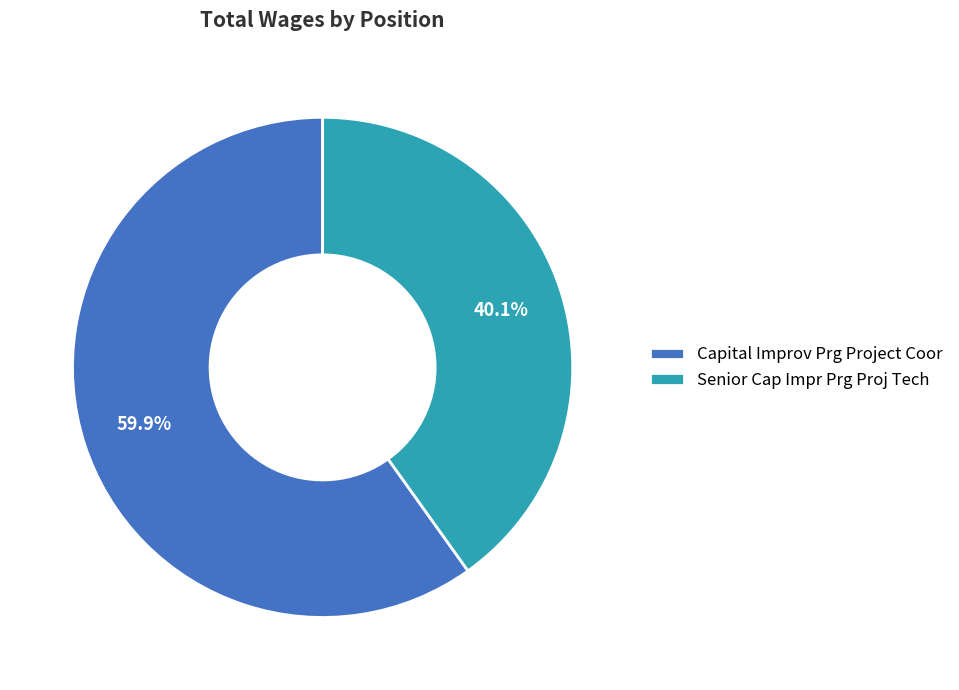

Rank the categories by value from lowest to highest.

Senior Cap Impr Prg Proj Tech, Capital Improv Prg Project Coor